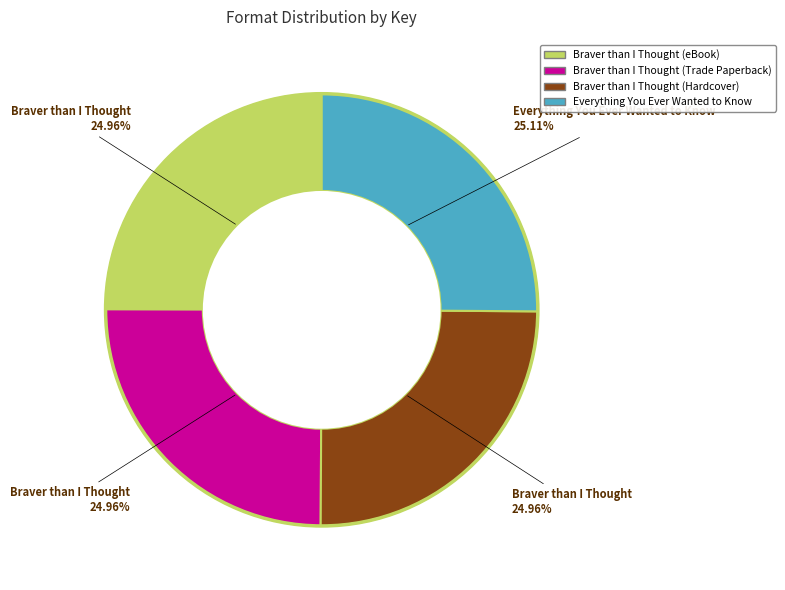

What is the ratio of the value at Braver than I Thought (Trade Paperback) to the value at Braver than I Thought (Hardcover)?

1.0